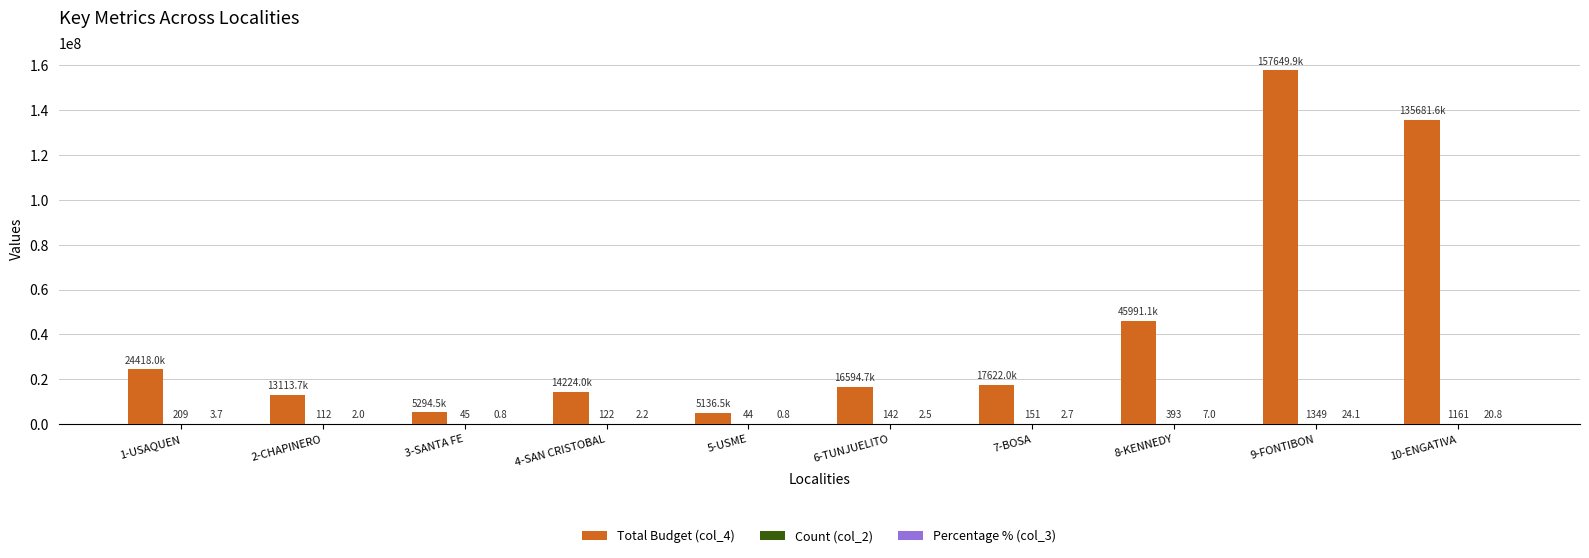

At which category is the sum across all series the highest?

9-FONTIBON